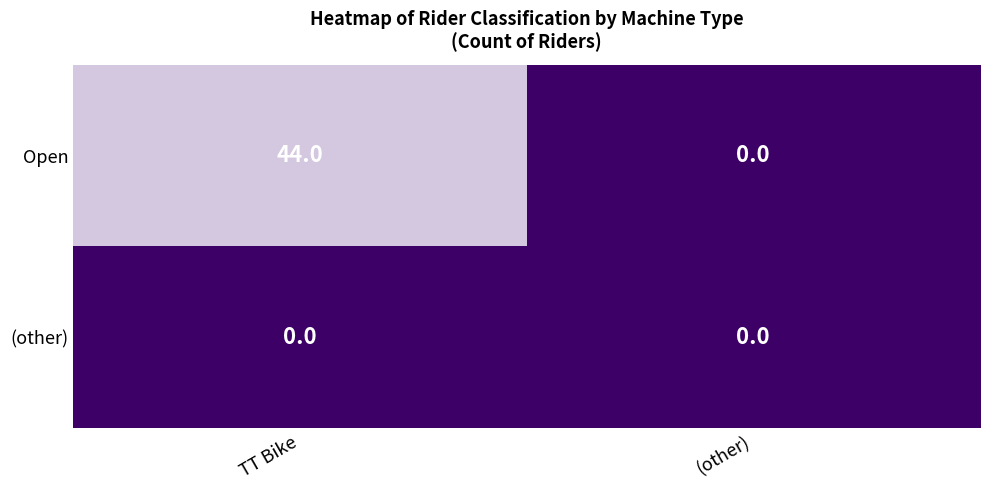

Rank the categories by Open value from lowest to highest.

(other), TT Bike